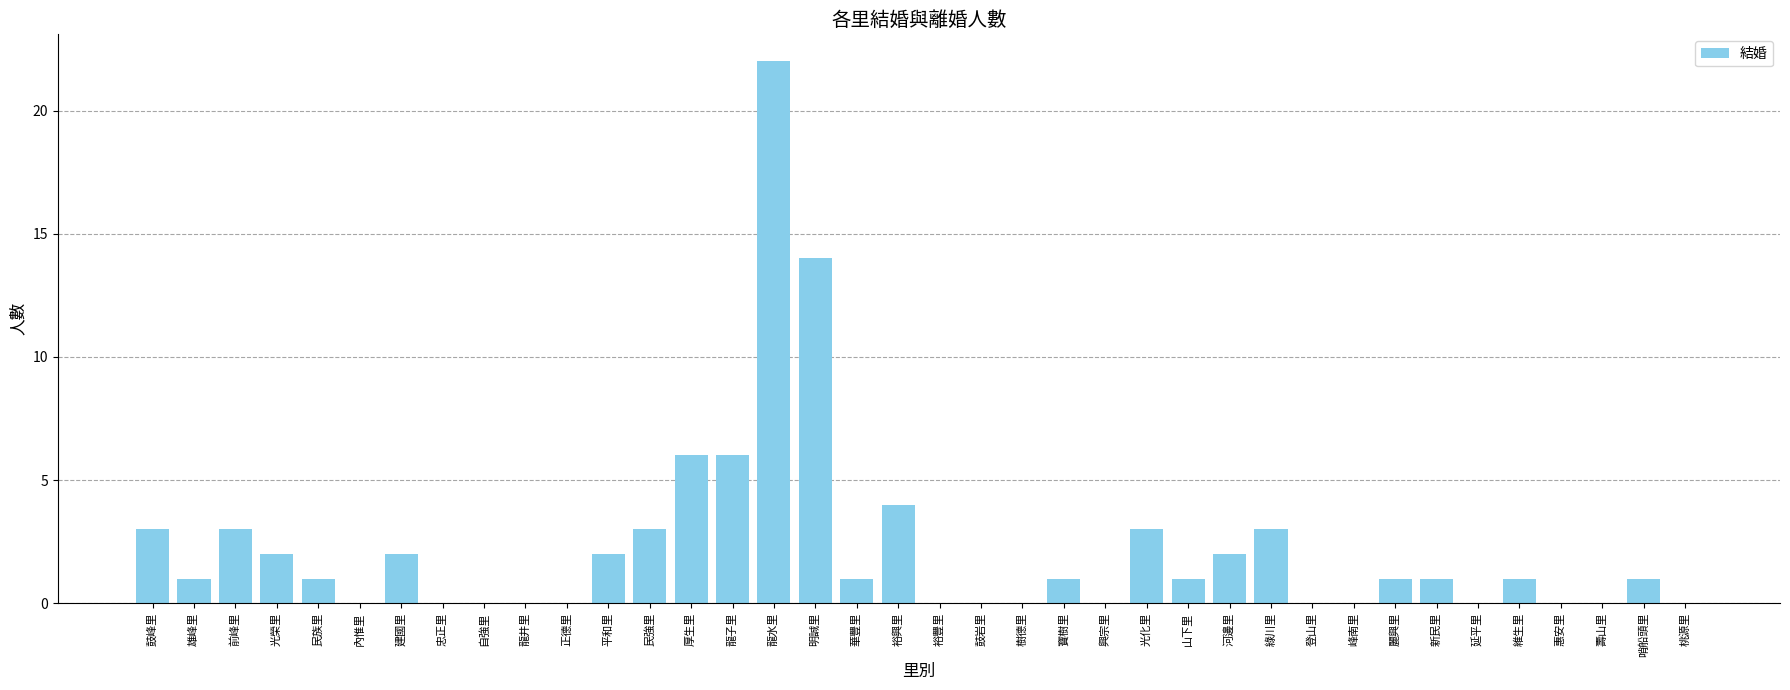

What is the change in value from 前峰里 to 峰南里?

-3